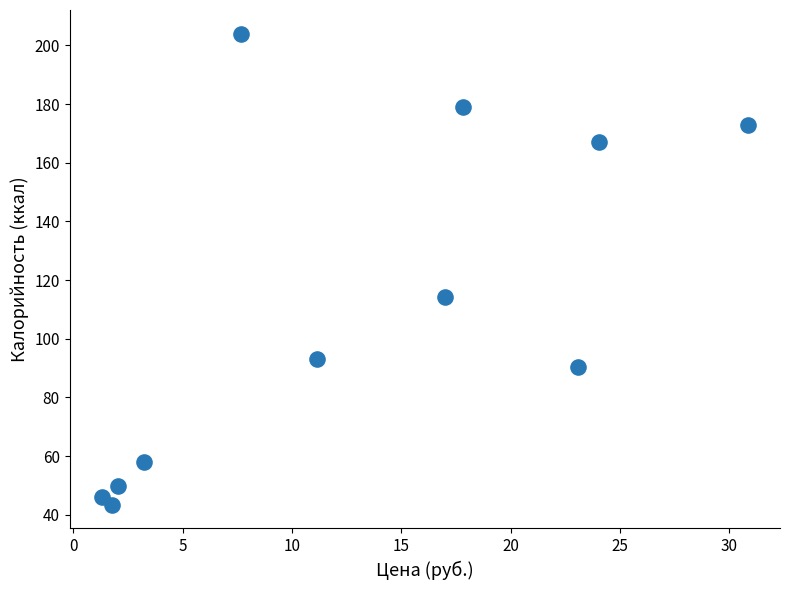

What is the average X value?

12.7